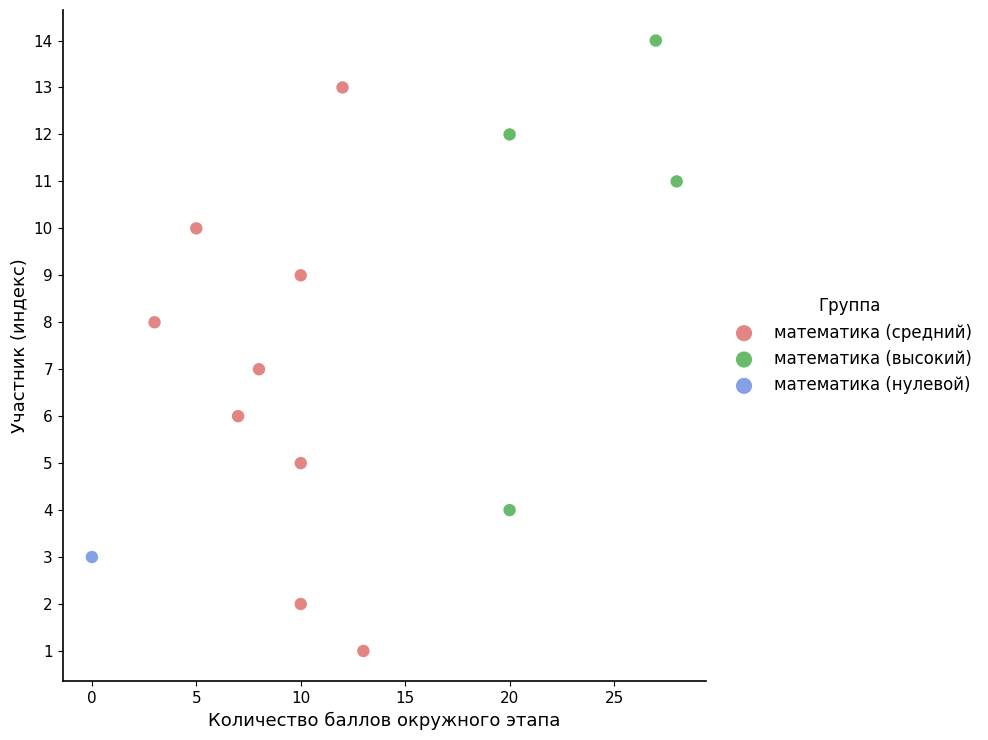

What are all the series names shown in the legend?

математика (средний), математика (высокий), математика (нулевой)